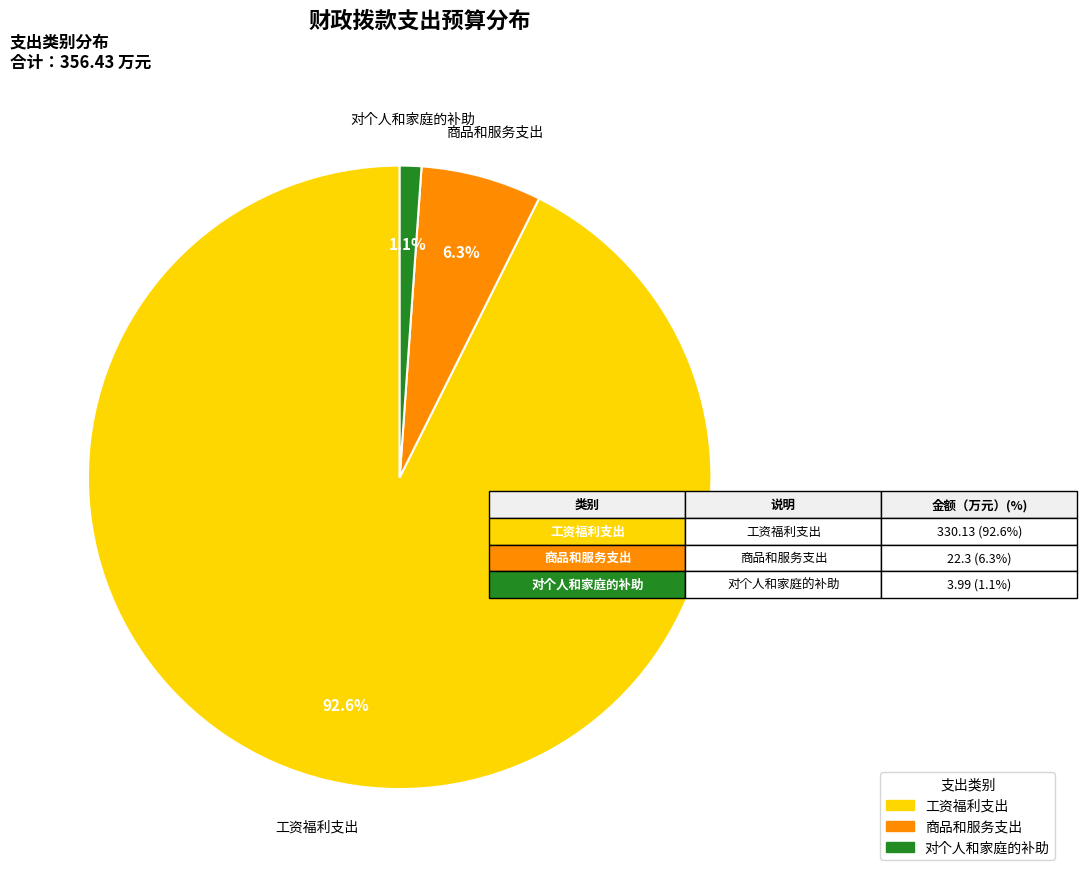

How many segments does this pie chart have?

3